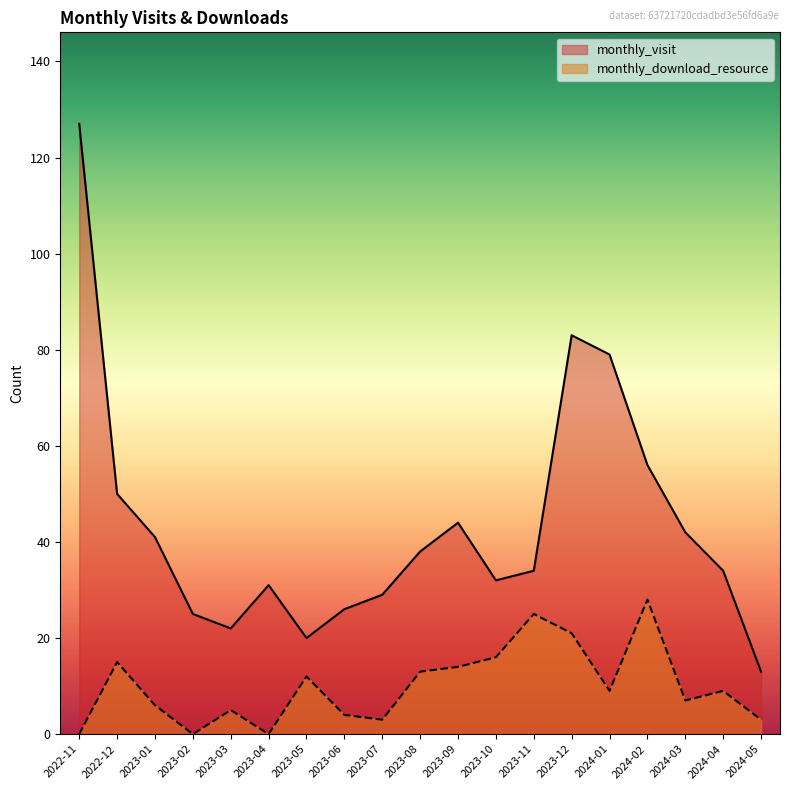

What is the value of the monthly_download_resource point at the 19th from the left?

3